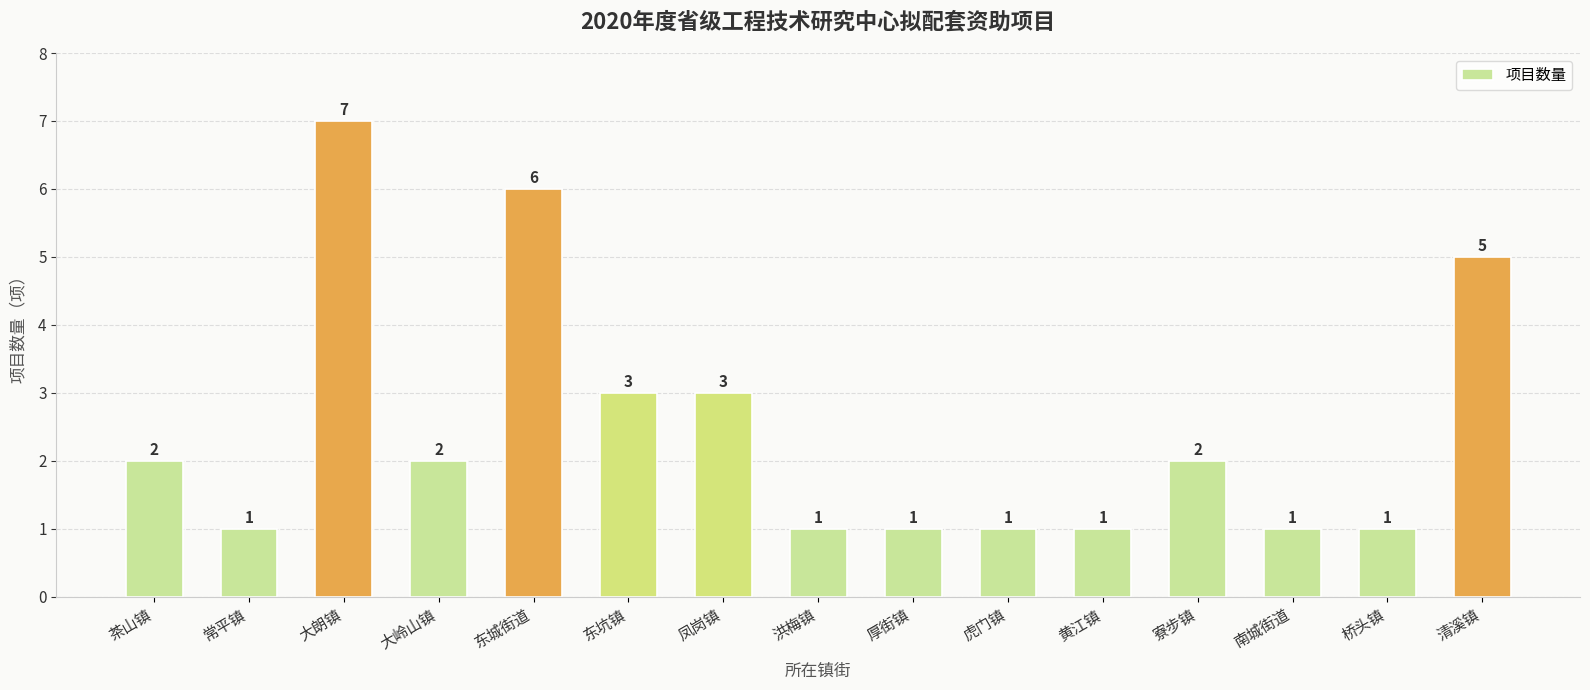

Count the values in the range 1 to 3.

12